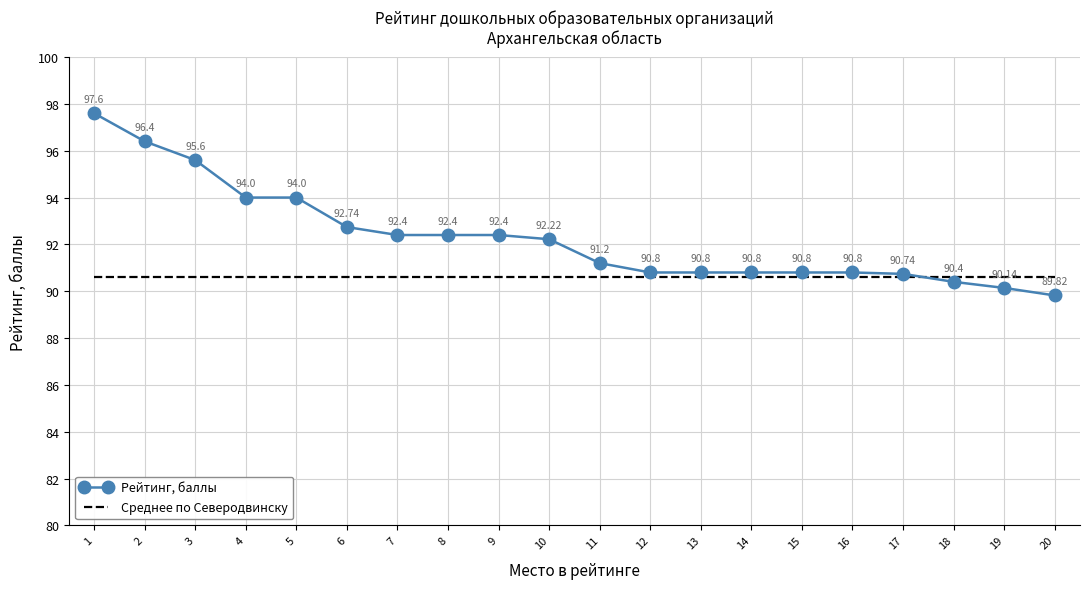

What is the total value across all series at 13?

181.4